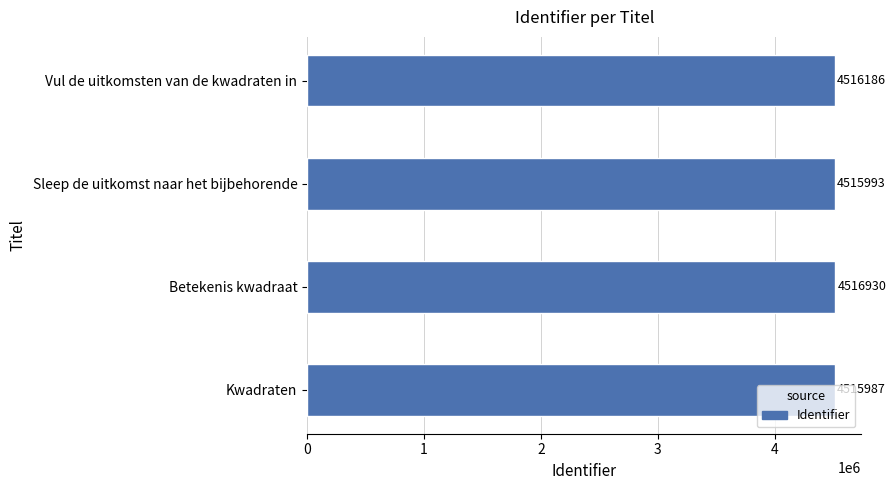

The value at Betekenis kwadraat is 4516930. True or false?

True